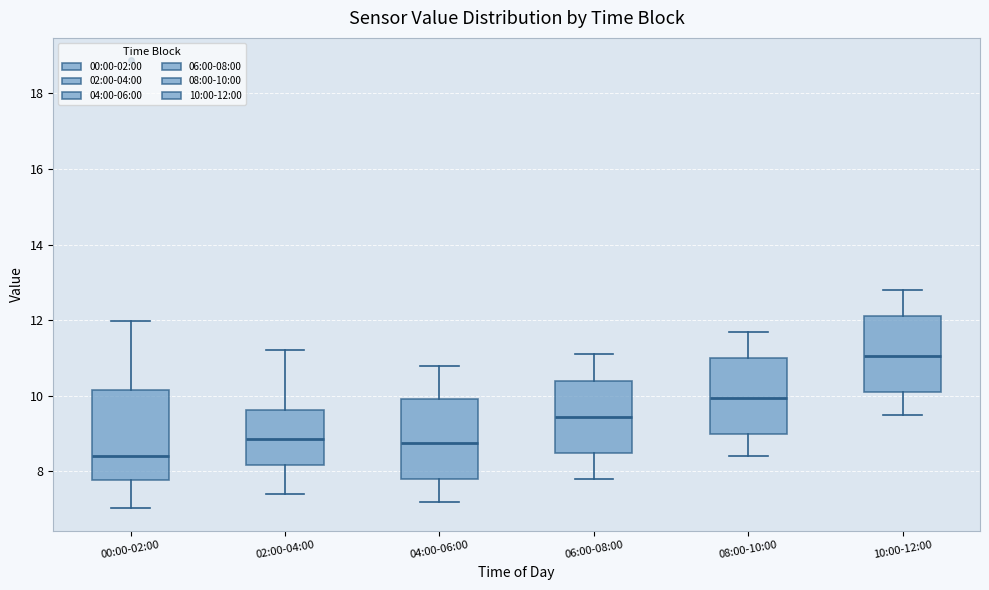

Reading left to right, transcribe this box plot: for each box, give where its median line is, the range the box spans, and where its two whiskers end, as read against the y-axis. The values are not printed on the chart, so give them approximately, as read against the axis.

00:00-02:00: median 8.4, box 7.8 to 10.2, whiskers 7.0 to 12.0
02:00-04:00: median 8.8, box 8.2 to 9.6, whiskers 7.4 to 11.2
04:00-06:00: median 8.8, box 7.8 to 10.0, whiskers 7.2 to 10.8
06:00-08:00: median 9.4, box 8.6 to 10.4, whiskers 7.8 to 11.2
08:00-10:00: median 10.0, box 9.0 to 11.0, whiskers 8.4 to 11.8
10:00-12:00: median 11.0, box 10.2 to 12.2, whiskers 9.6 to 12.8